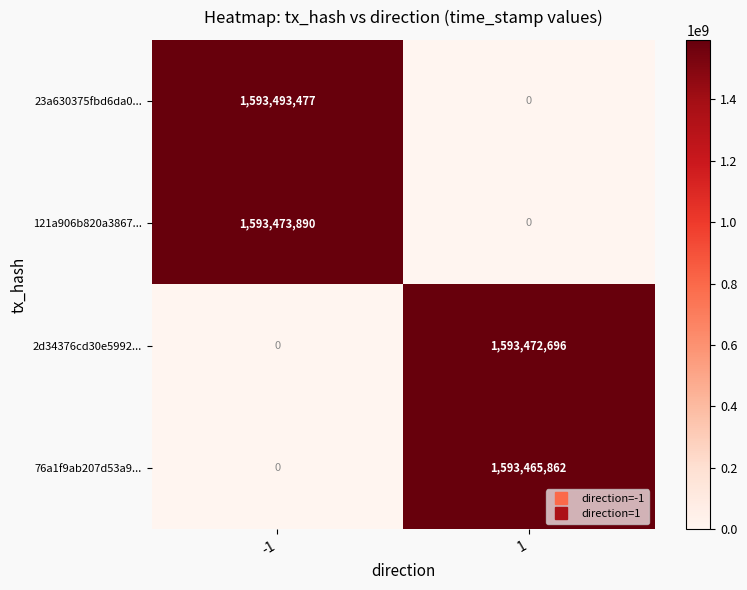

How many series are shown in this chart?

4